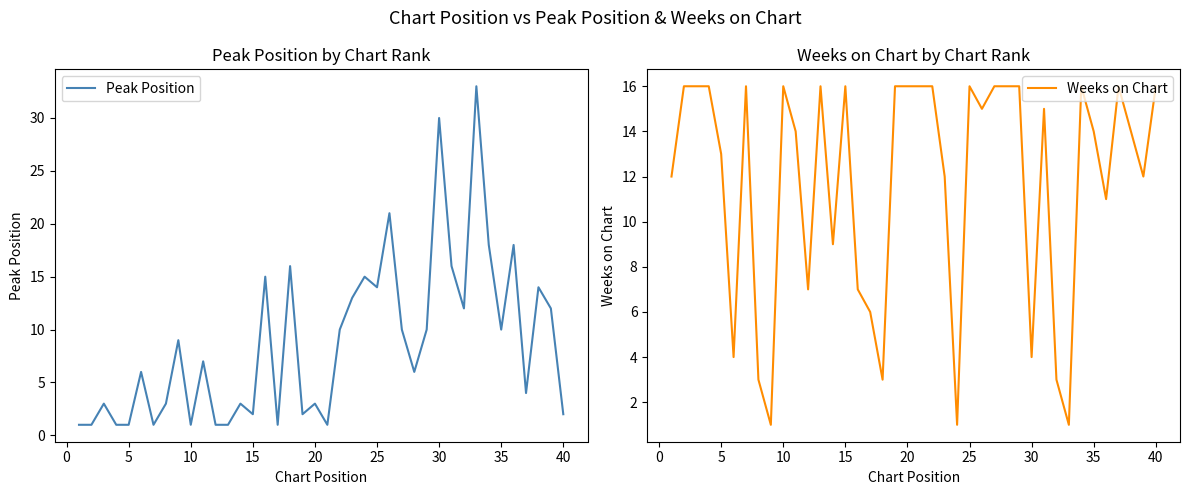

True or false: Peak Position has a value of 42 at 30.

False